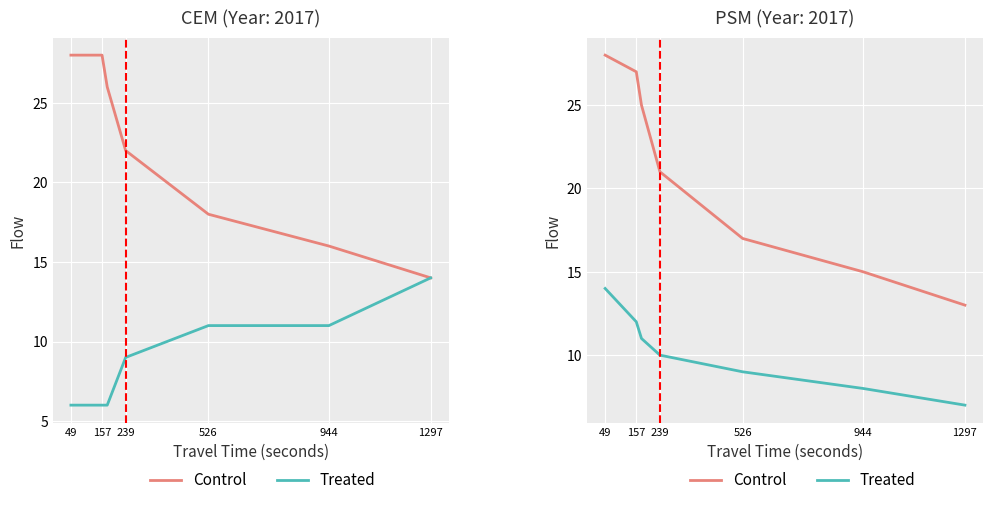

True or false: Control and Treated cross at least once.

False